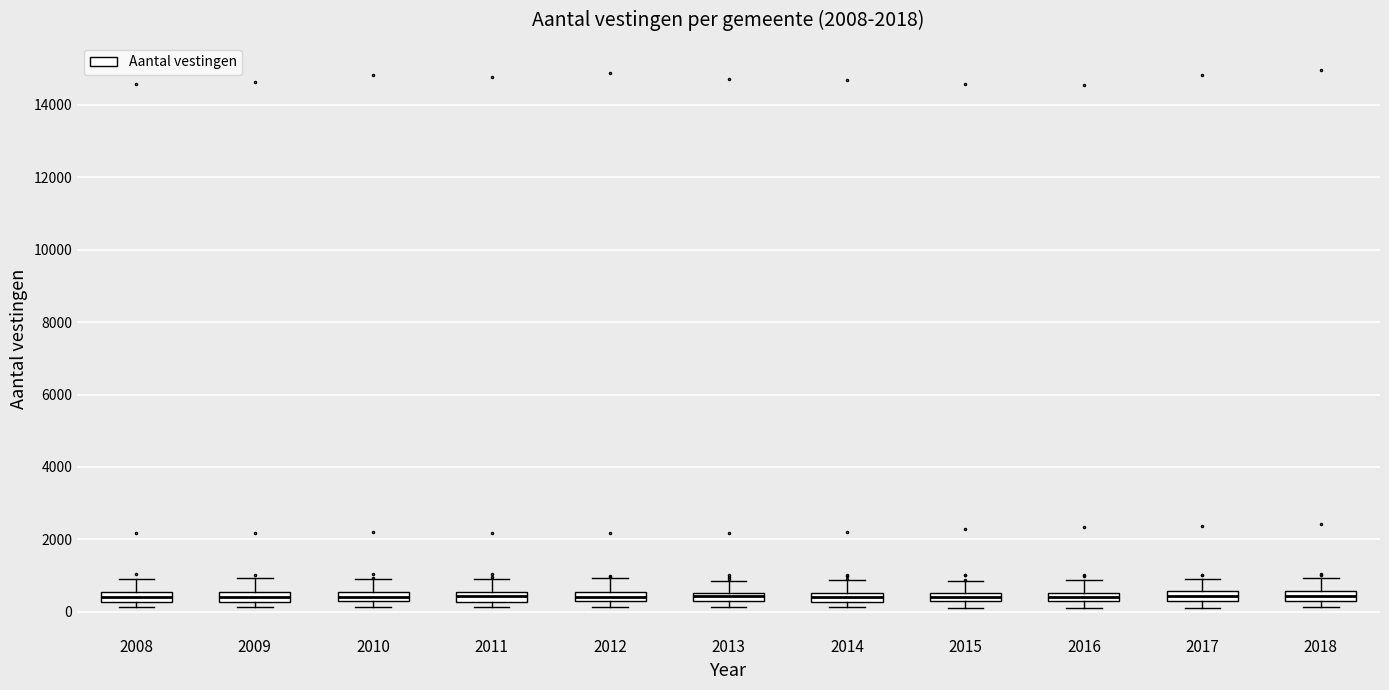

Where does the upper whisker of the box at x = 2017 end on the y-axis? The values are not printed on the chart, so give them approximately, as read against the axis.

1000